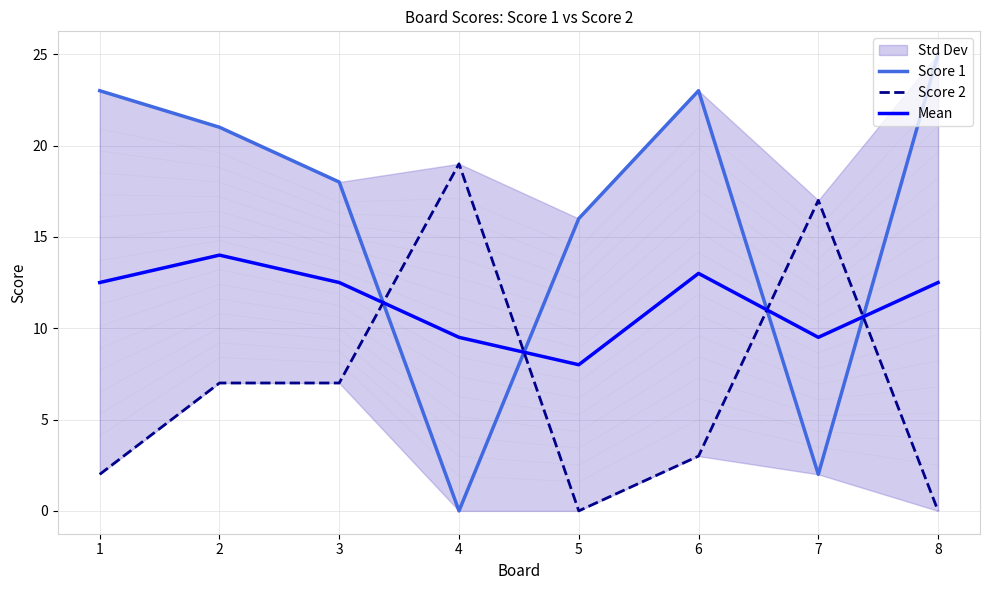

What is the sum of the Score 1 values at 3 and 6?

41.0